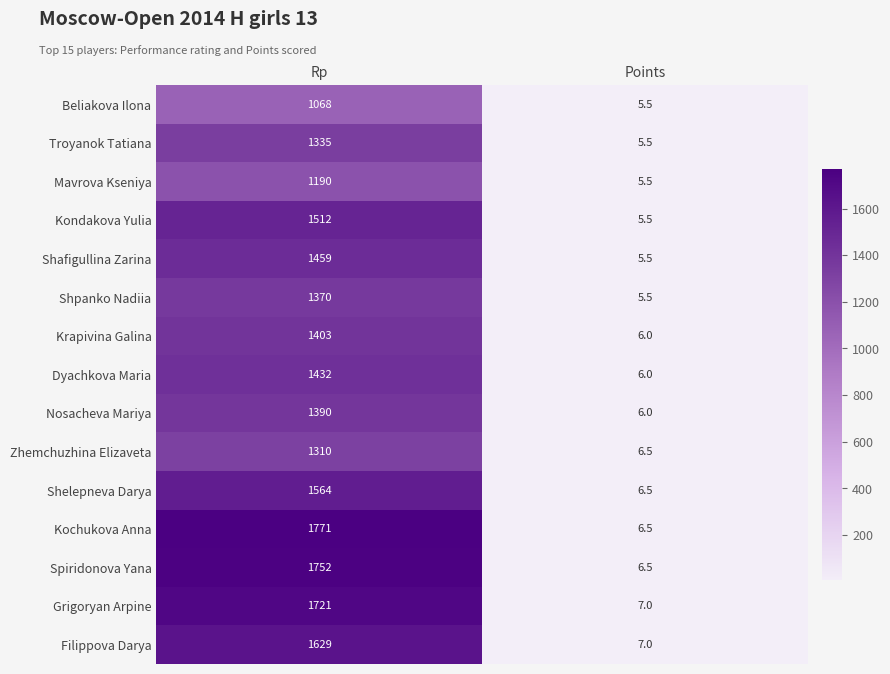

Count the number of data series in this chart.

15